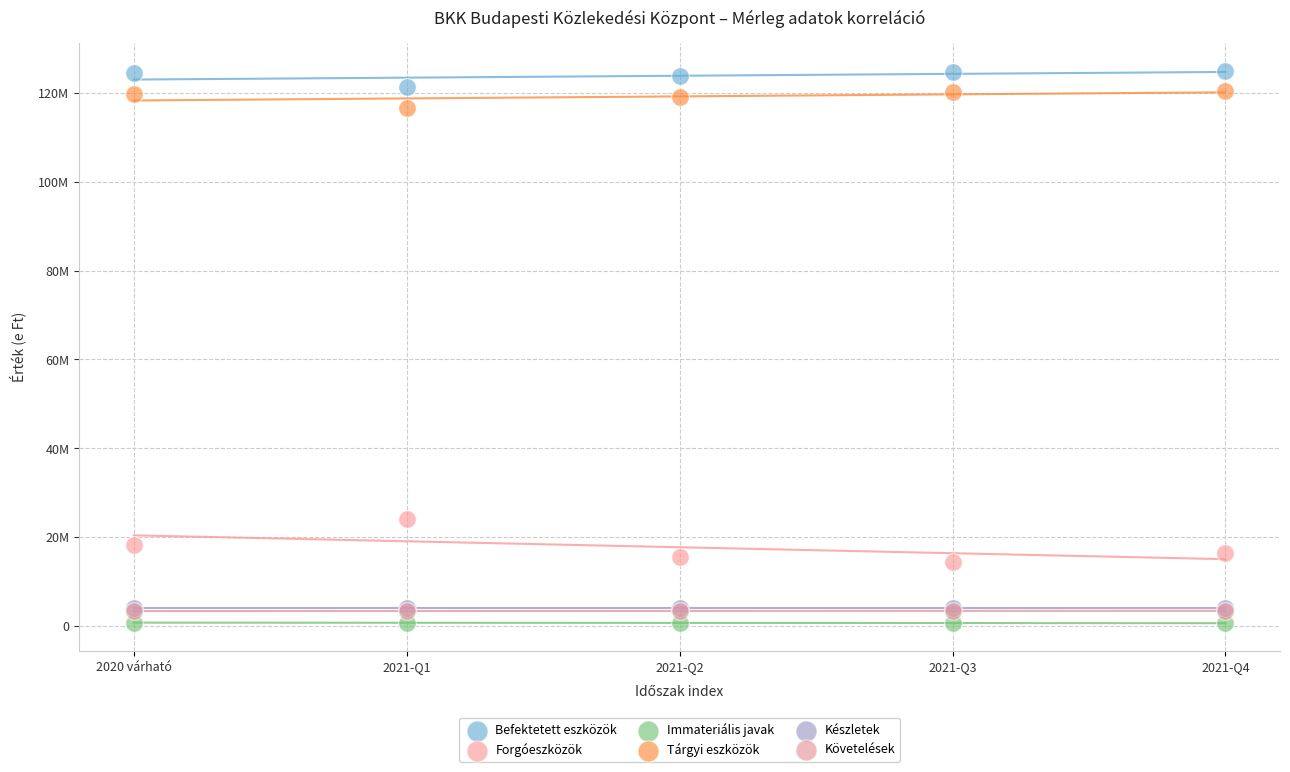

Which series contains the highest Y value?

Befektetett eszközök